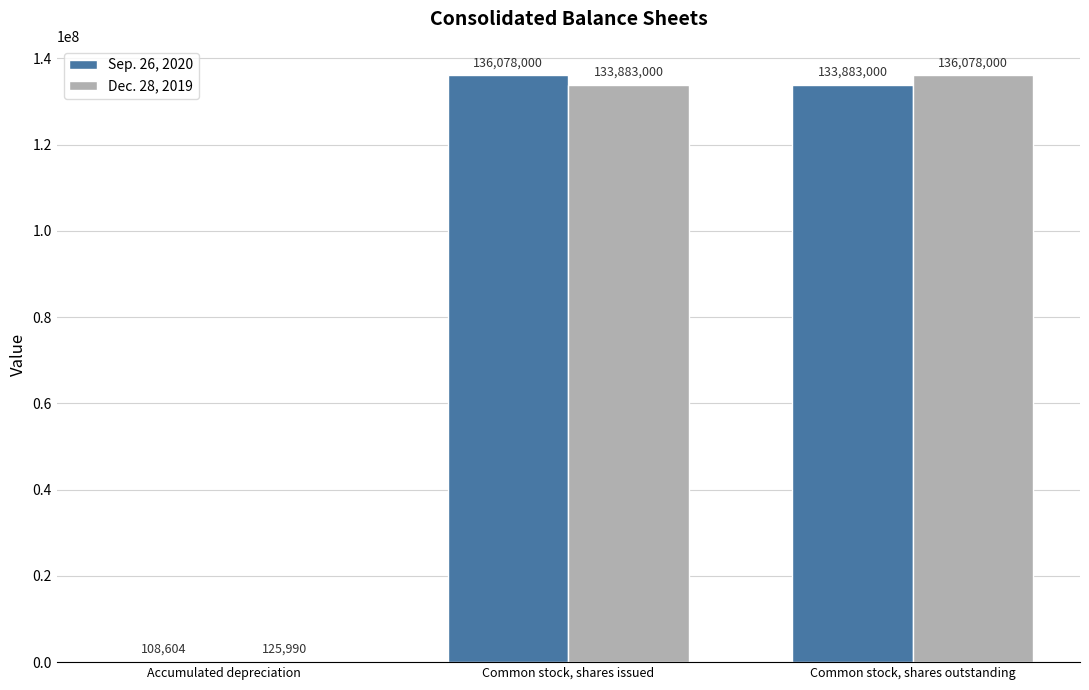

Is the value of Sep. 26, 2020 at Common stock, shares issued greater than the value of Dec. 28, 2019 at Accumulated depreciation?

Yes